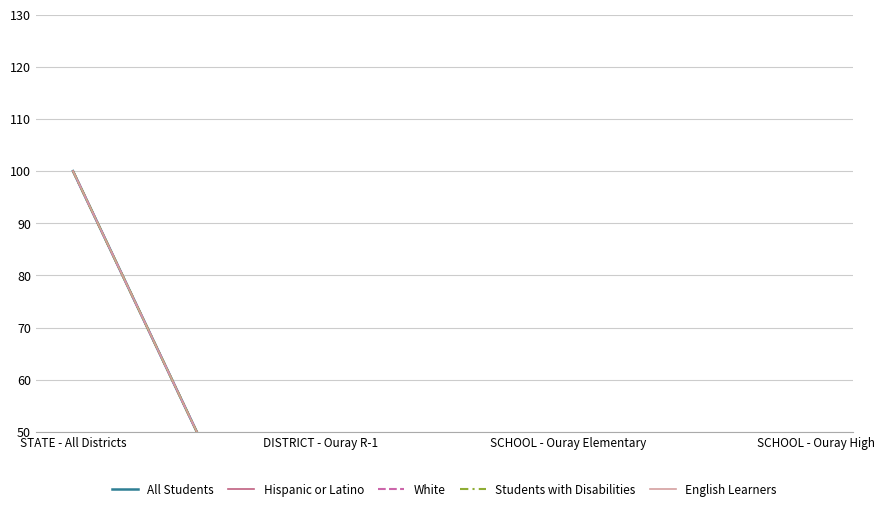

Is it true that White equals 0.0 at SCHOOL - Ouray High?

True